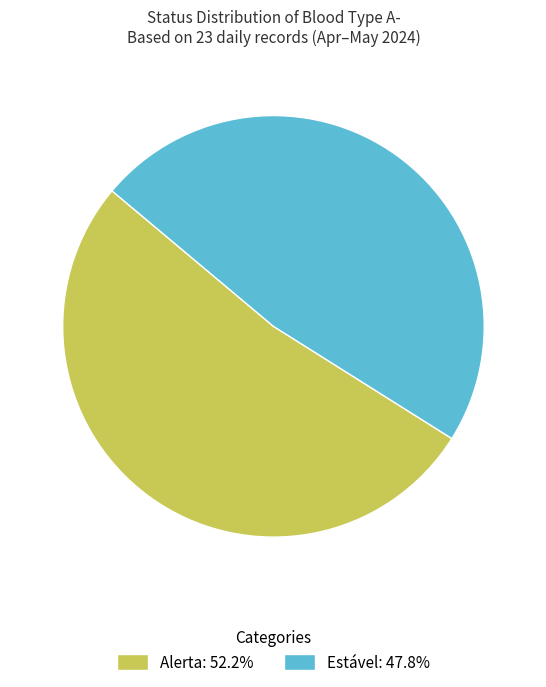

Combined, do Estável: 47.8% and Alerta: 52.2% account for over 50%?

Yes